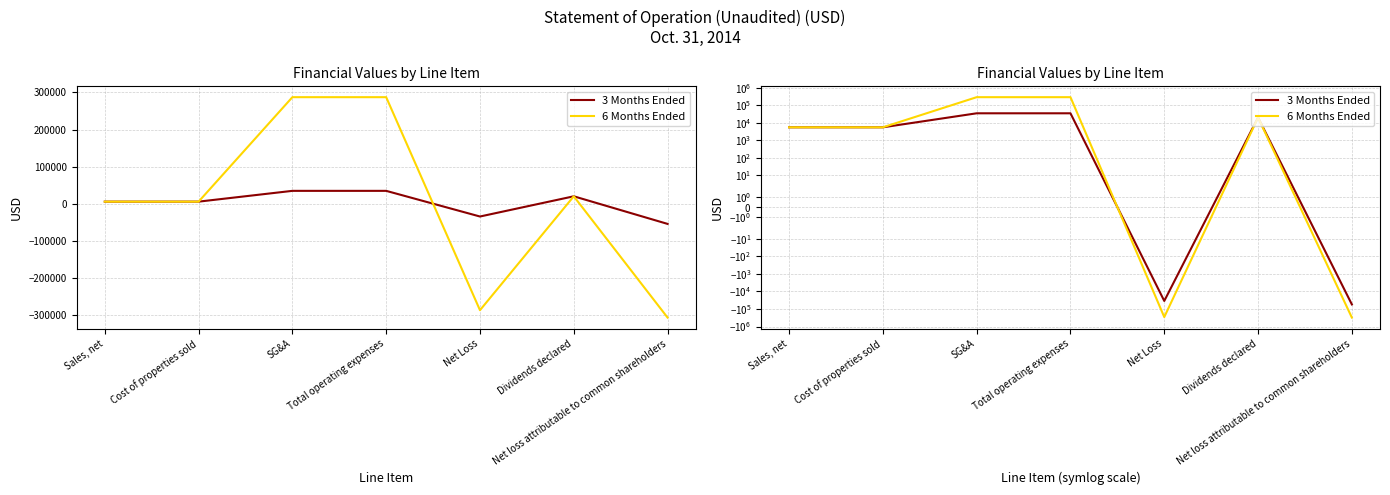

At how many categories does at least one series exceed 285714?

2